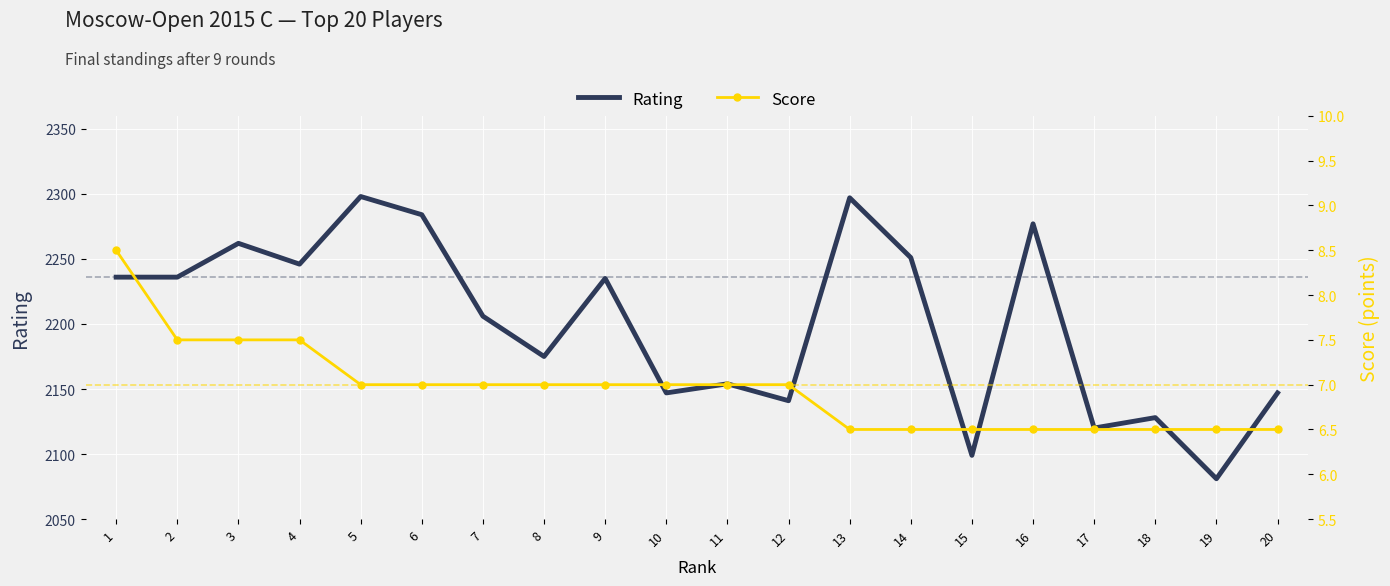

How many categories are shown in the chart?

20